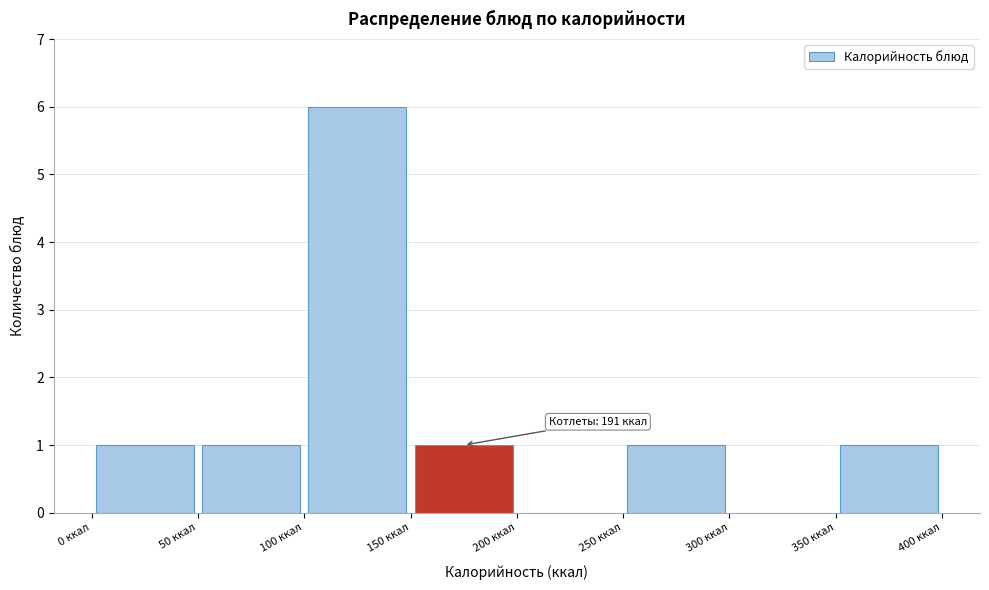

Which range on the x-axis has the tallest bar?

100 to 150